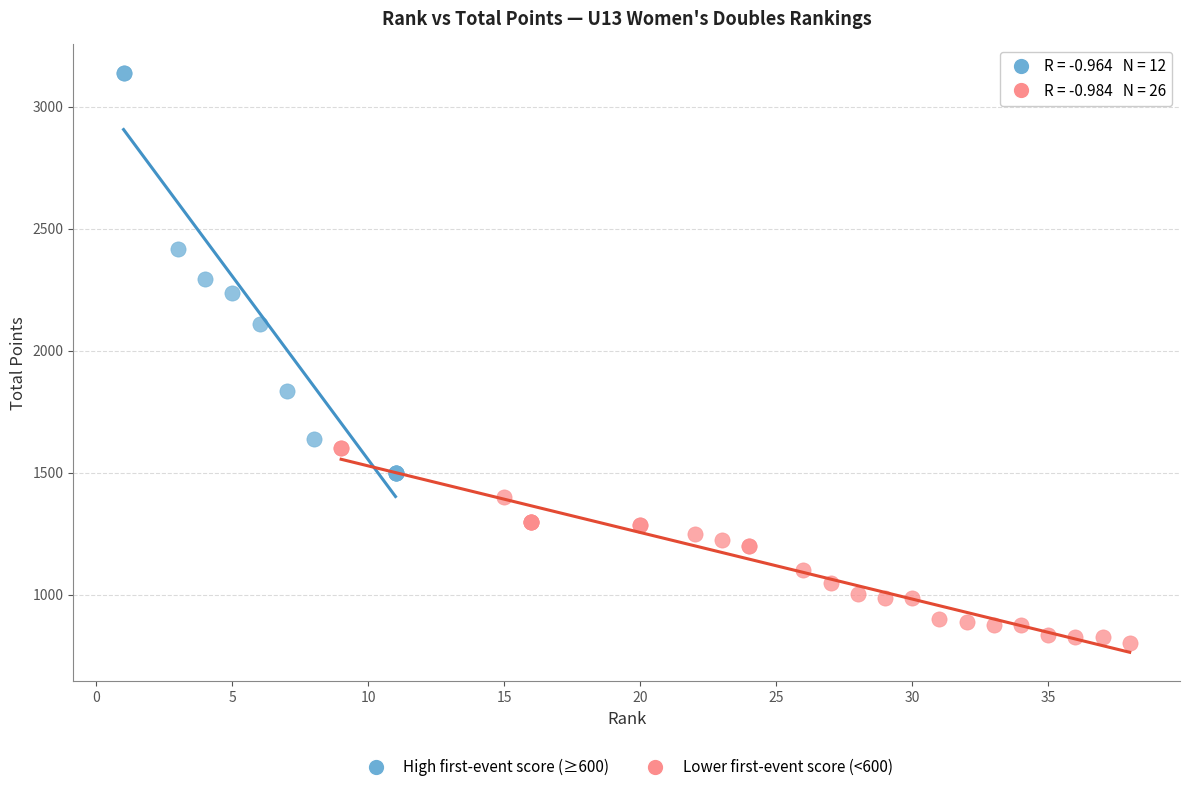

Which series has the widest spread of Y values?

High first-event score (≥600)